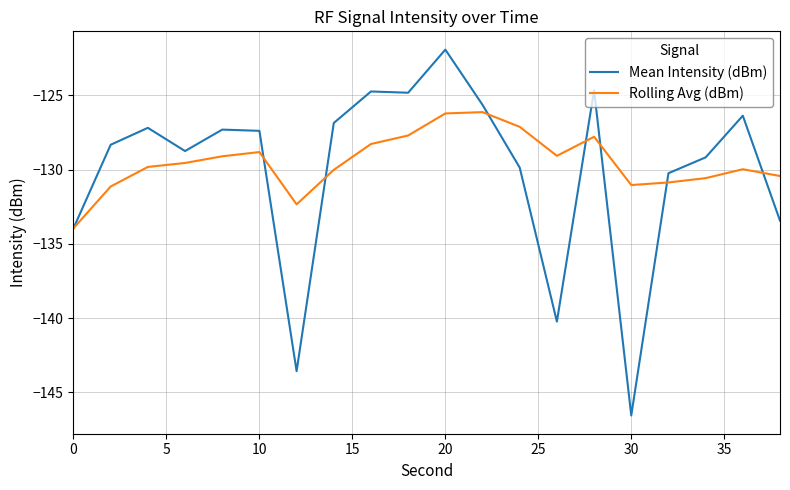

Which series has the largest range (max minus min)?

Mean Intensity (dBm)